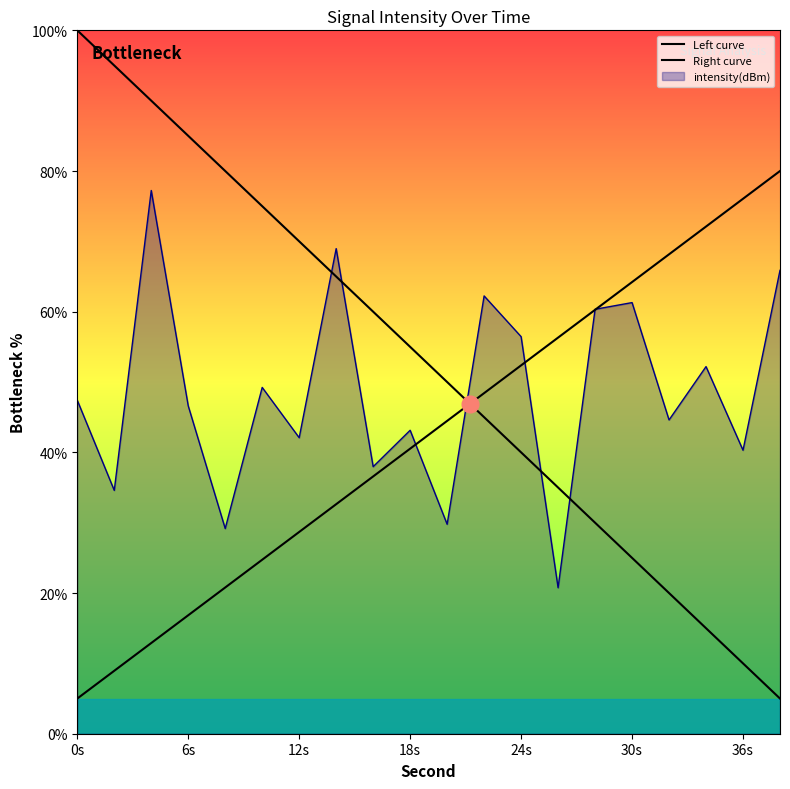

What is the maximum value shown in the chart?

77.2